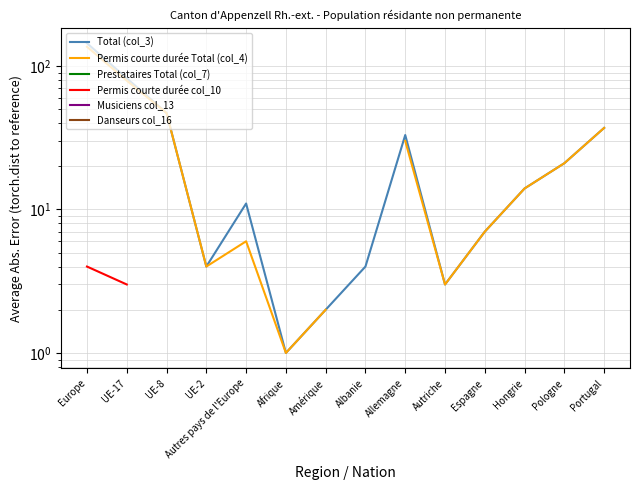

Read the Total (col_3) value at UE-2.

4.0